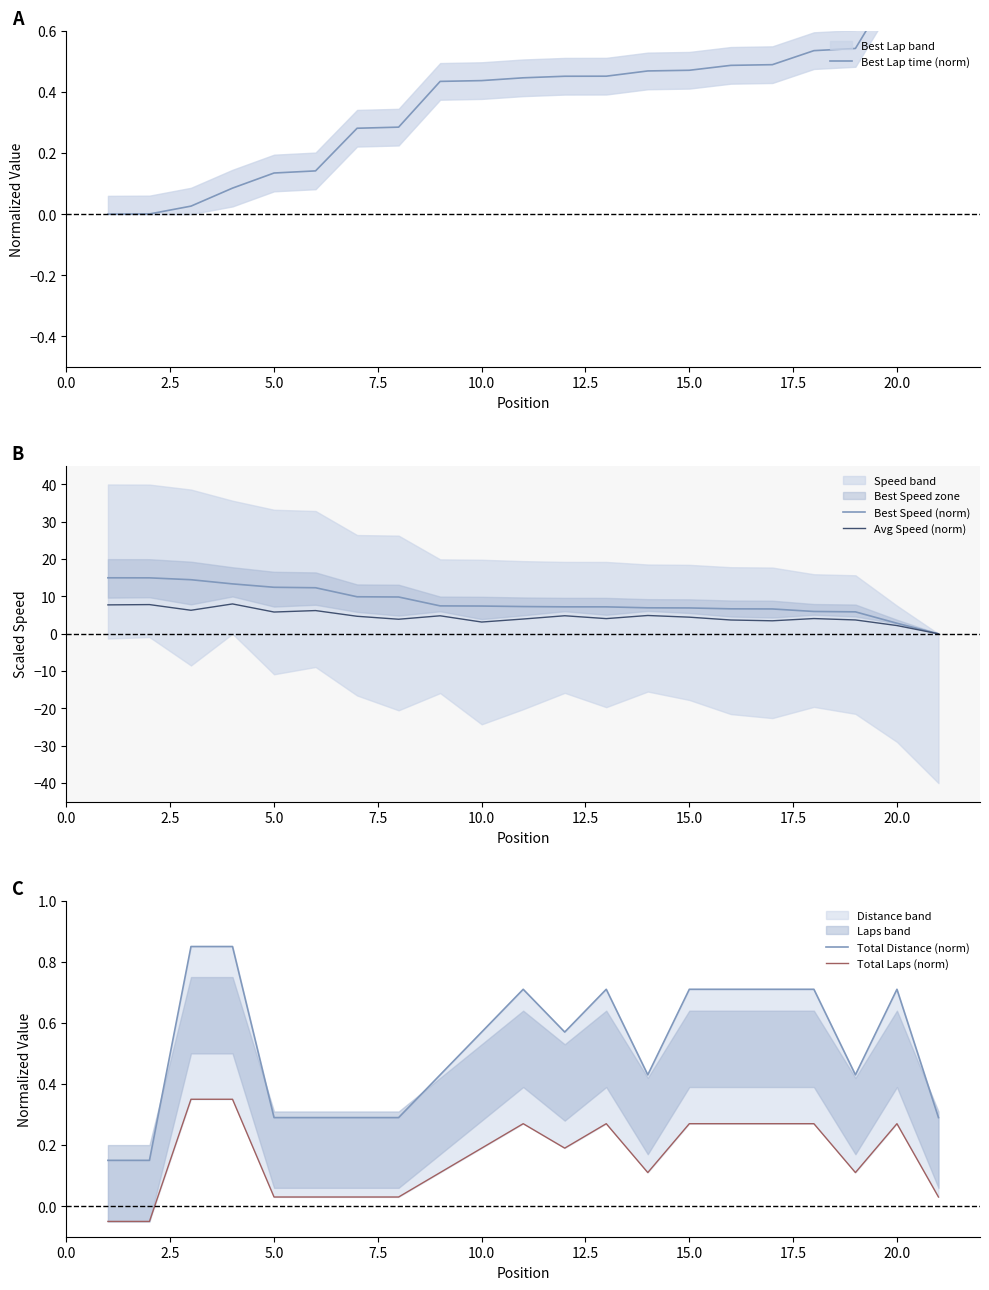

Is this an area chart (filled region under the line)?

No